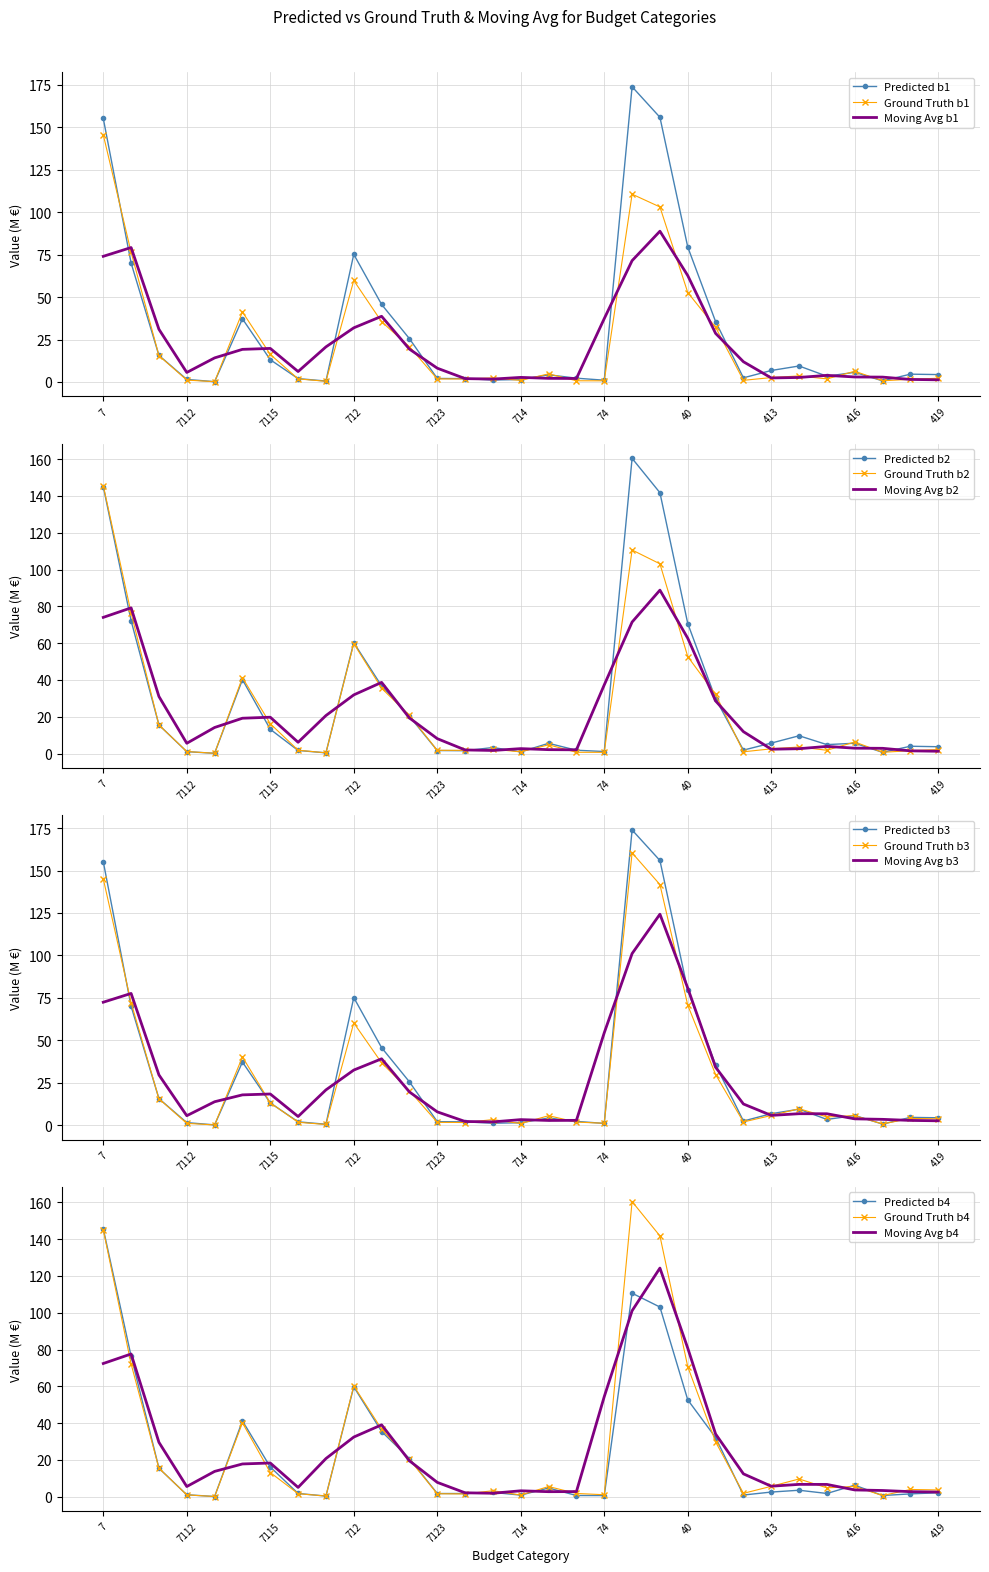

Is the value of Predicted b1 at 712 greater than the value of Moving Avg b1 at 416?

Yes